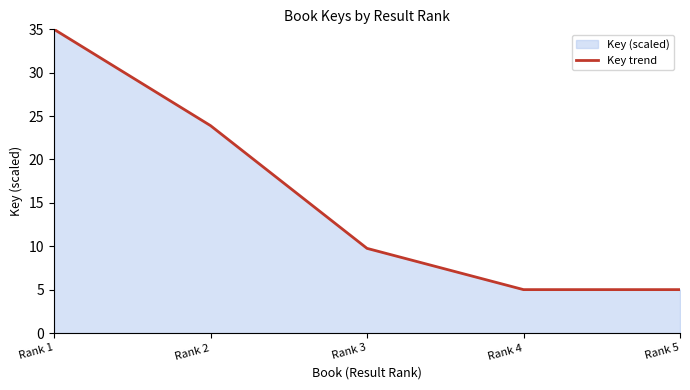

How many categories are shown in the chart?

5